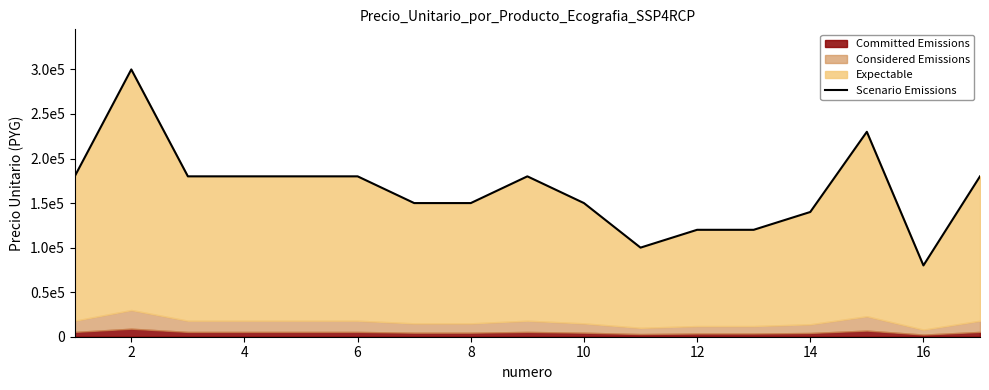

Which has a higher value, 12 or 4?

4